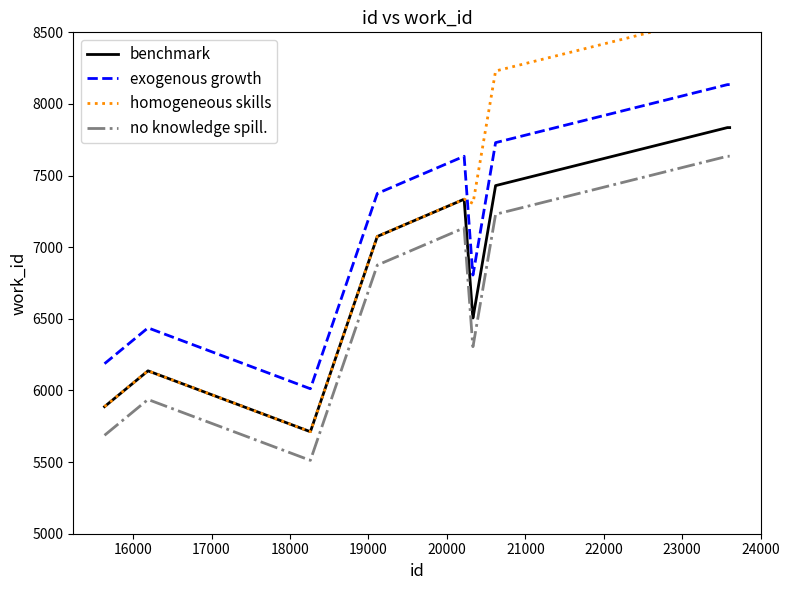

How many categories are shown in the chart?

10